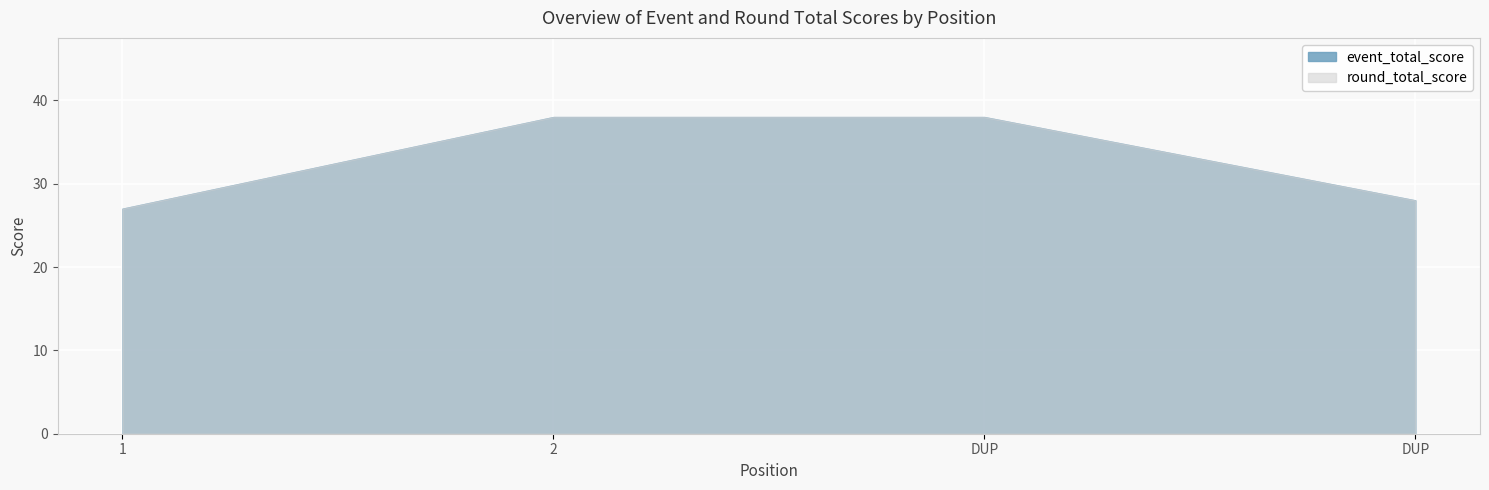

What is the lowest value of the round_total_score series?

27